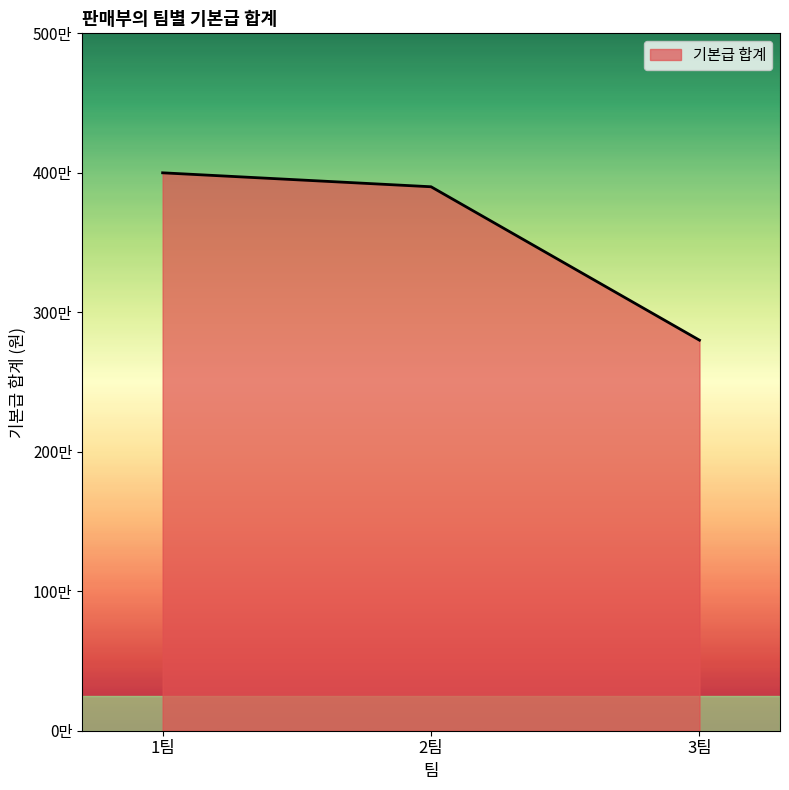

Reading right to left, extract all data points from this chart.

2800000	3900000	4000000